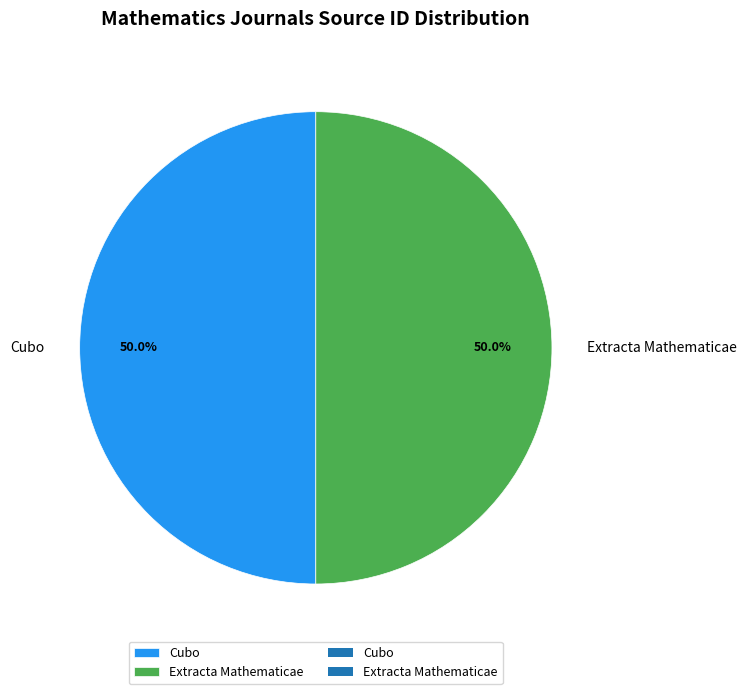

Approximately how many times larger is the value at Extracta Mathematicae compared to Cubo?

1.0